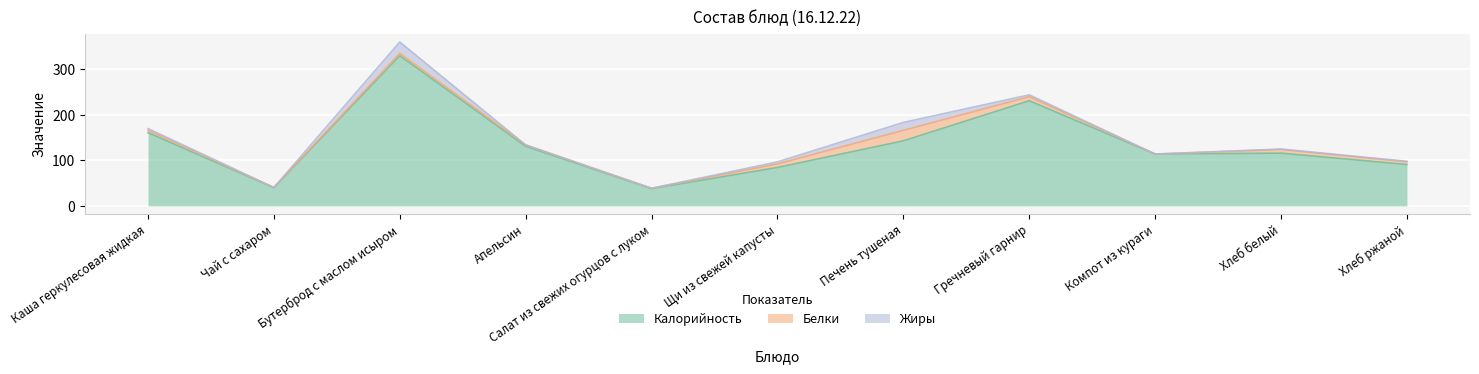

Count the number of categories in the chart.

11